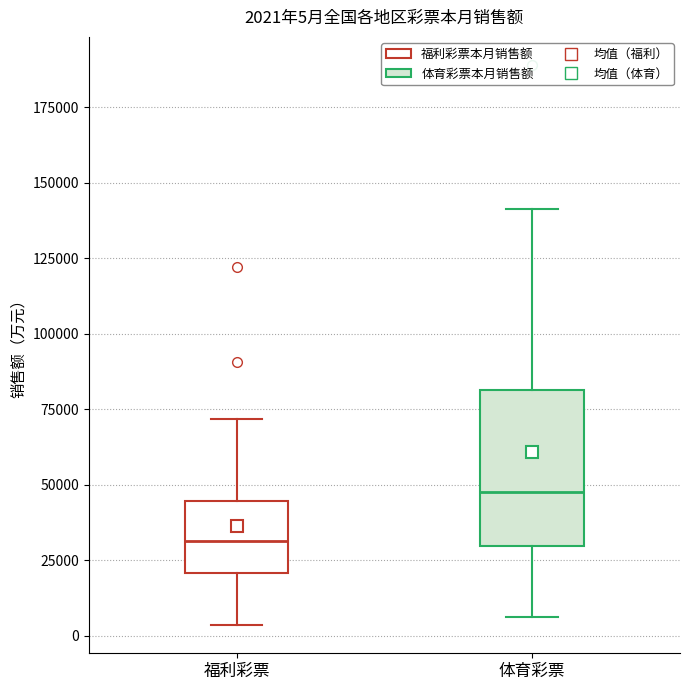

Which box has the lowest median line?

福利彩票